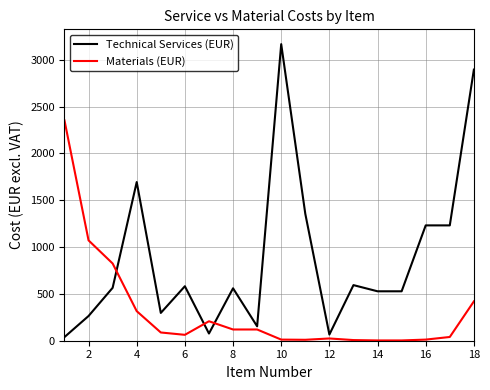

Which series has the widest spread of values?

Technical Services (EUR)